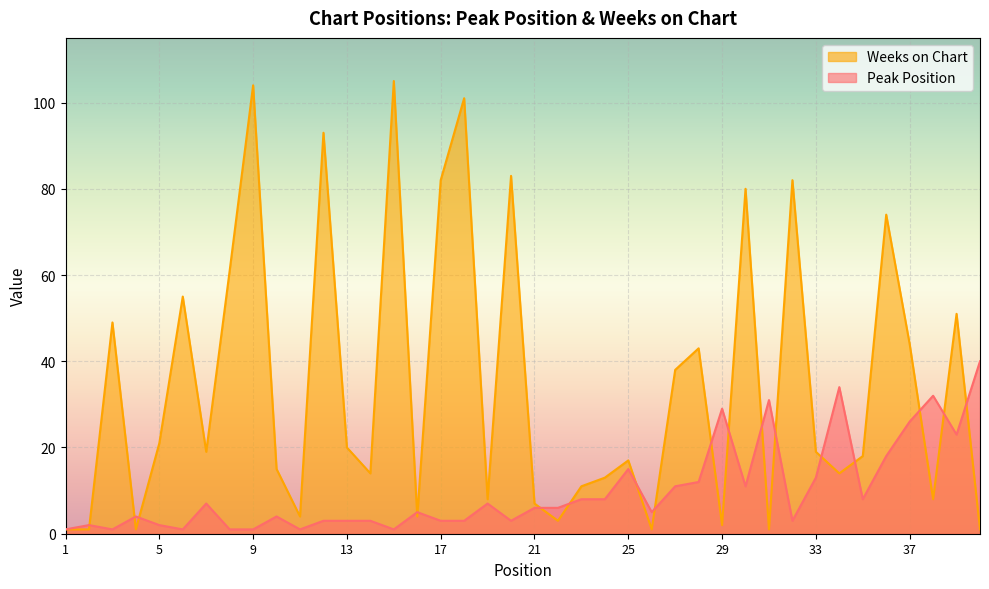

Rank the series at 12 from lowest to highest value.

Peak Position, Weeks on Chart